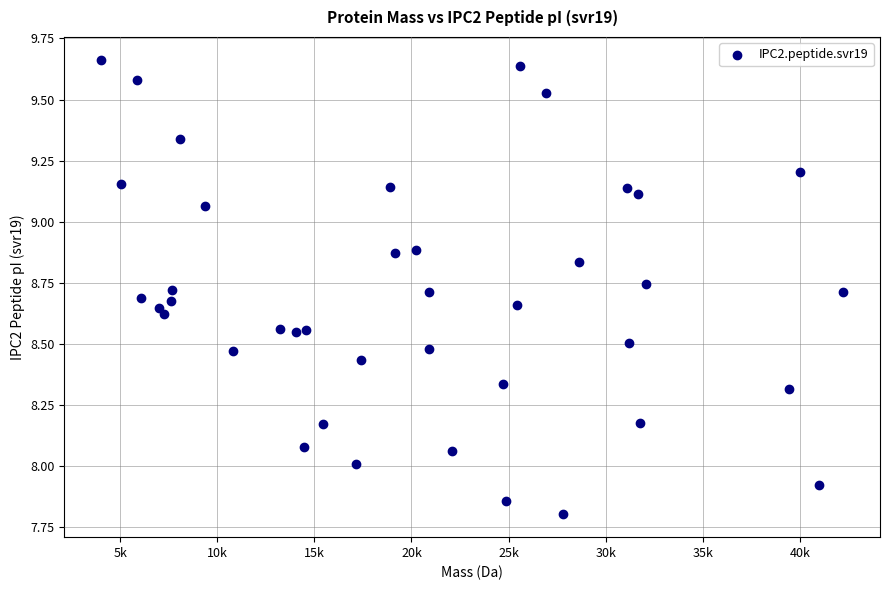

What is the range of Y values (max minus min)?

1.9